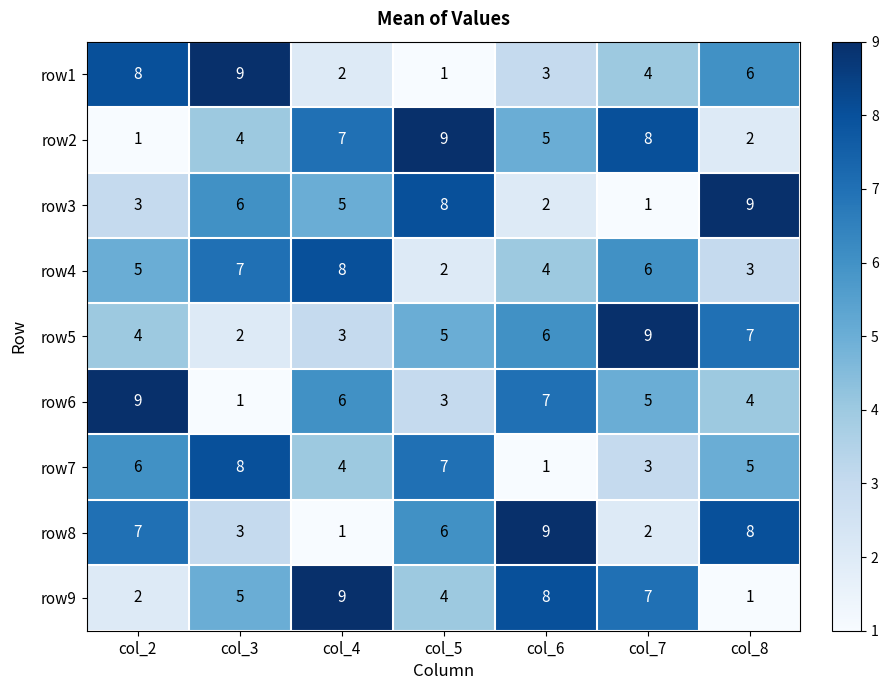

List the labels in order of row6 value, smallest first.

col_3, col_5, col_8, col_7, col_4, col_6, col_2